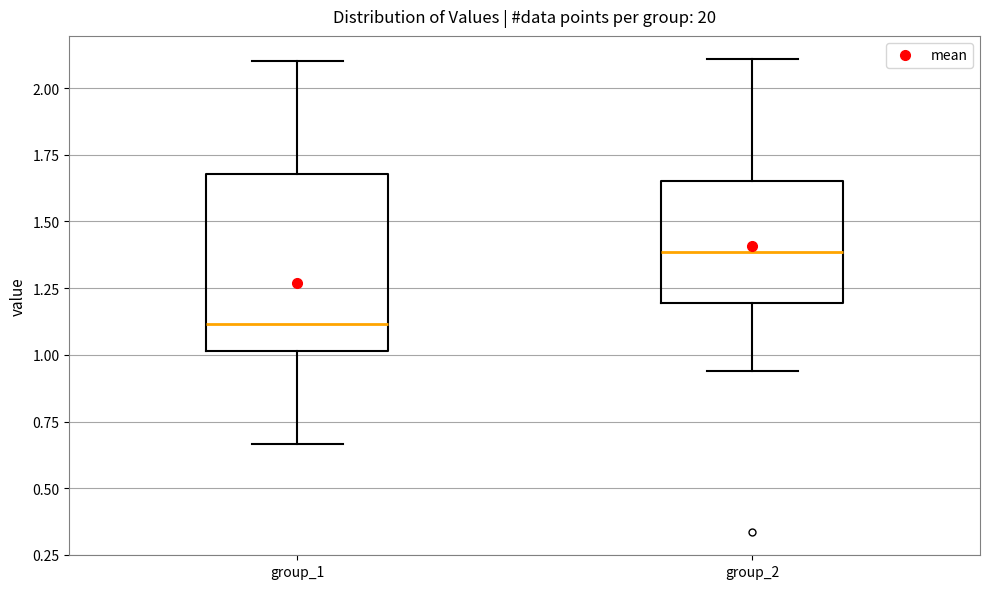

Where does the lower whisker of the box for group_1 end on the y-axis? The values are not printed on the chart, so give them approximately, as read against the axis.

0.65